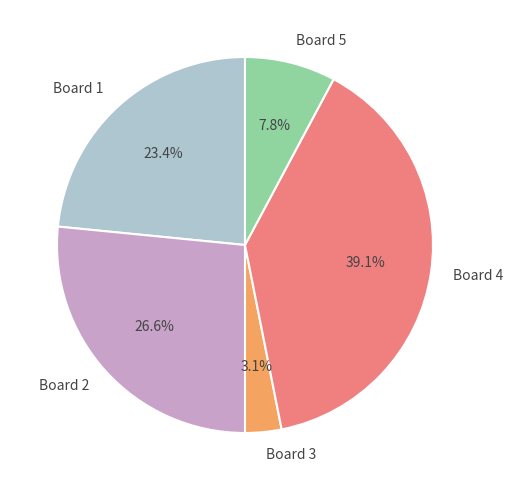

Between Board 5 and Board 2, which is larger?

Board 2